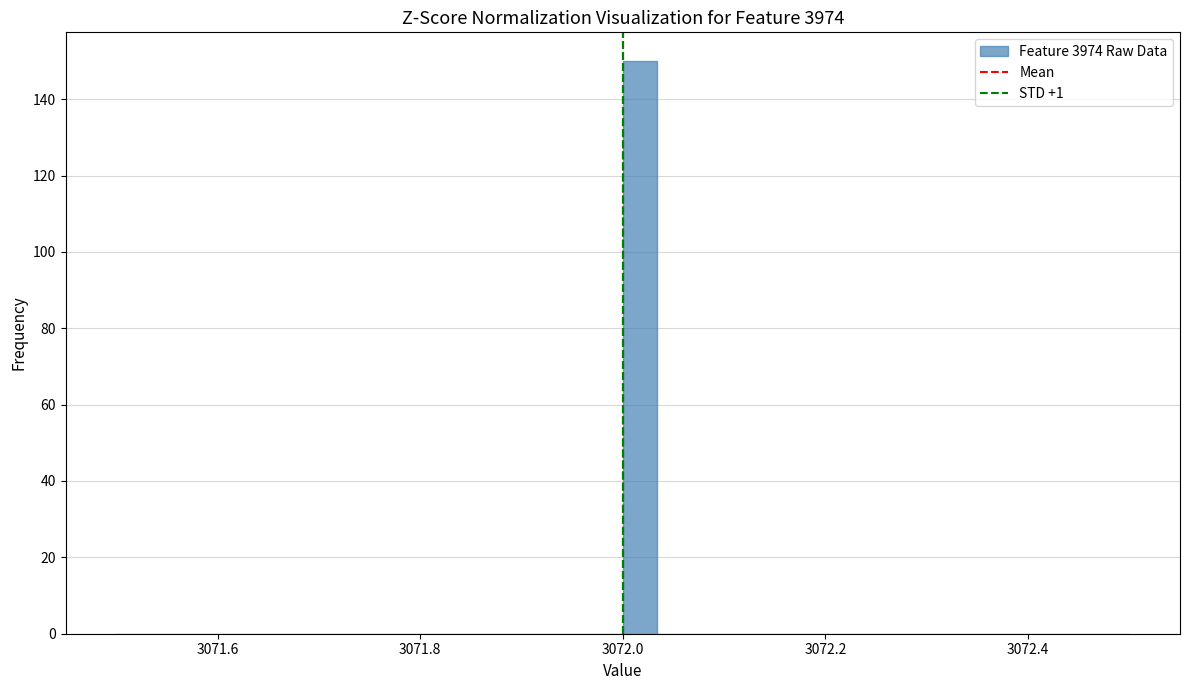

Around what value on the x-axis is the tallest bar? Give the approximate position of its centre, as read against the axis.

3072.02